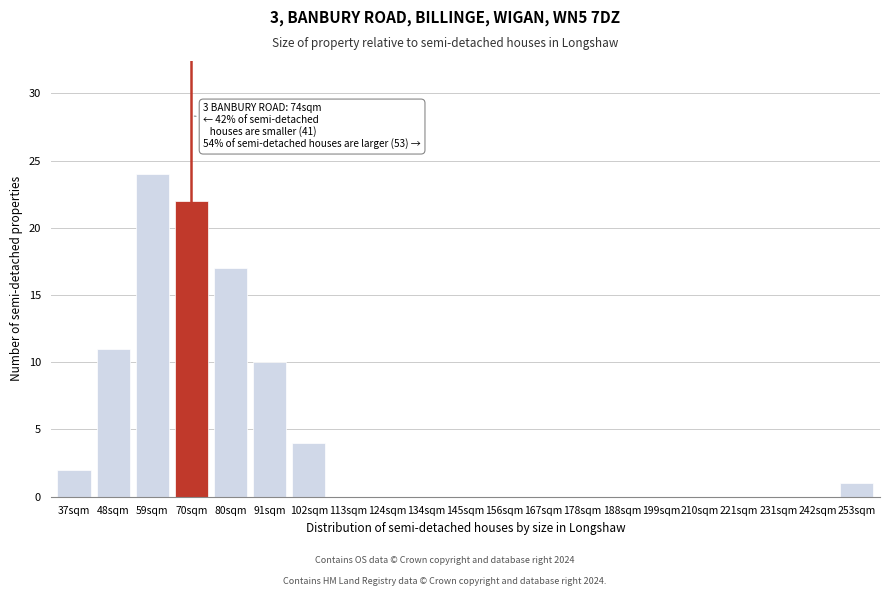

Reading left to right, list all the values displayed in this chart.

37sqm=2	48sqm=11	59sqm=24	70sqm=22	80sqm=17	91sqm=10	102sqm=4	113sqm=0	124sqm=0	134sqm=0	145sqm=0	156sqm=0	167sqm=0	178sqm=0	188sqm=0	199sqm=0	210sqm=0	221sqm=0	231sqm=0	242sqm=0	253sqm=1